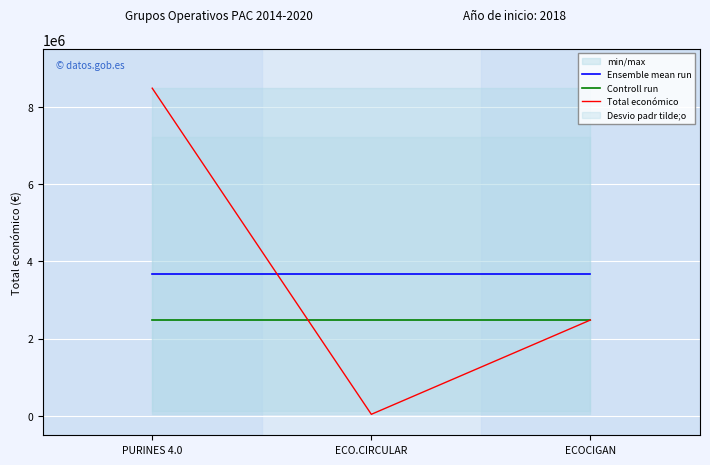

Reading left to right, extract all data points from this chart.

Ensemble mean run: 3670519.3	3670519.3	3670519.3
Controll run: 2483714.0	2483714.0	2483714.0
Total económico: 8484999.0	42845.0	2483714.0